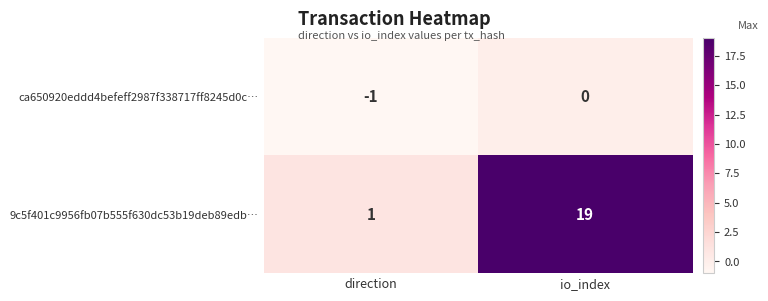

Which series has the largest range (max minus min)?

9c5f401c9956fb07b555f630dc53b19deb89edb…